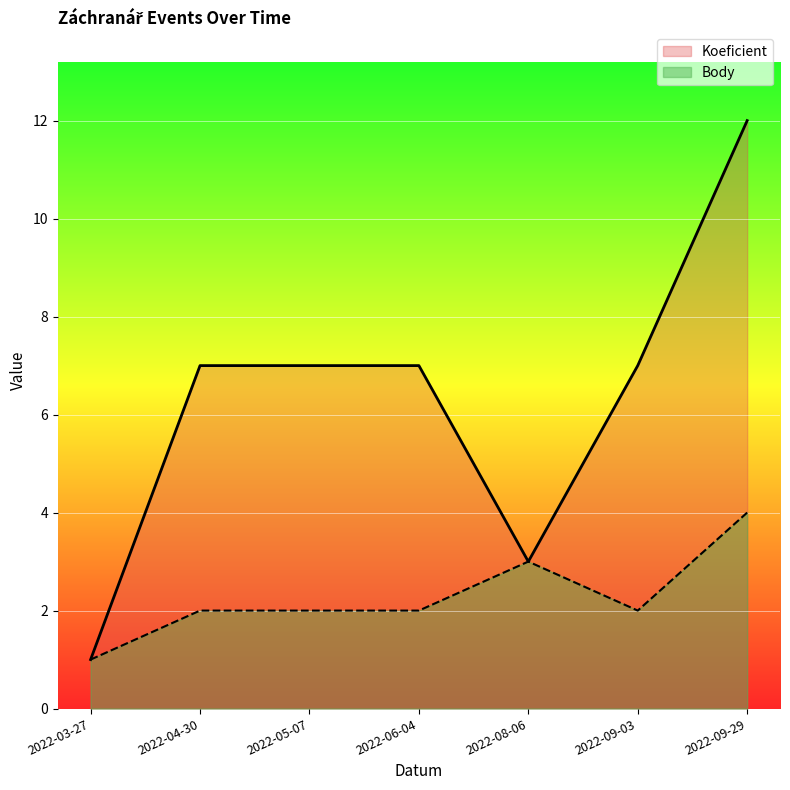

How many distinct data groups are displayed?

2